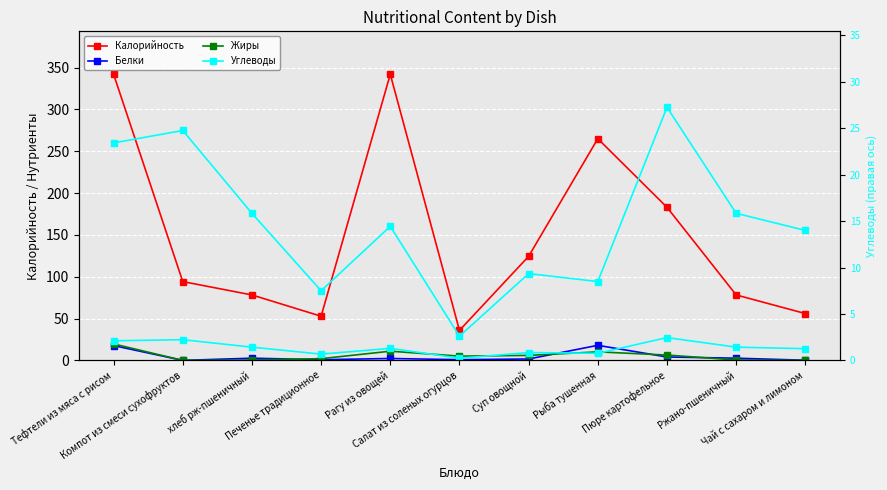

Which series has the largest range (max minus min)?

Калорийность